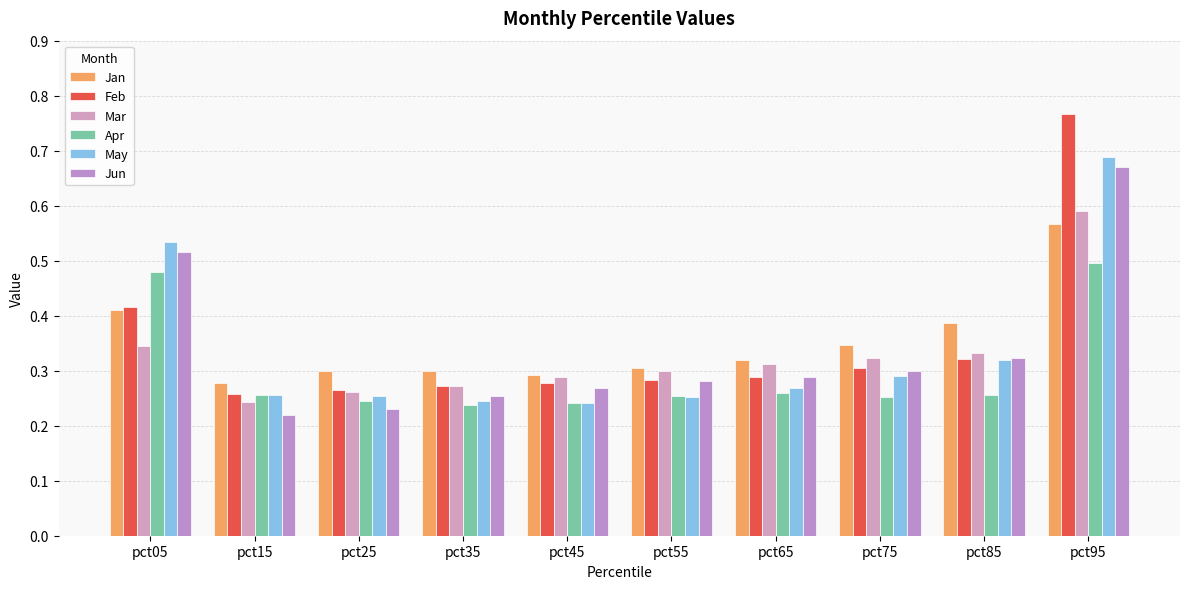

What is the difference between the maximum and second lowest values in the Jun series?

0.4